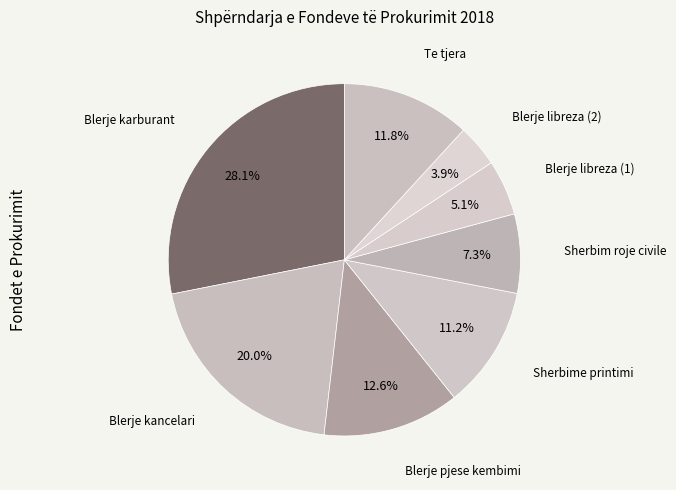

How many slices are in this pie chart?

8